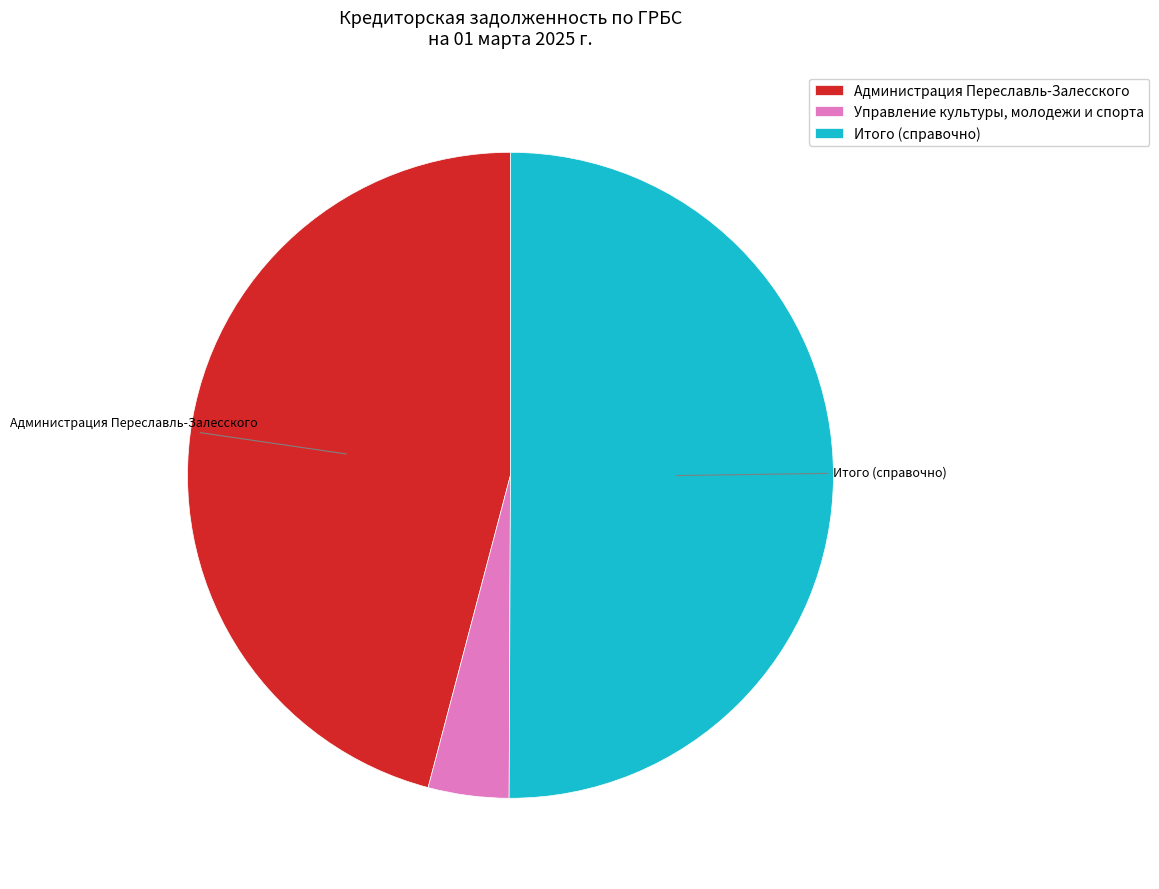

Which category has the smallest portion of the pie?

Управление культуры, молодежи и спорта